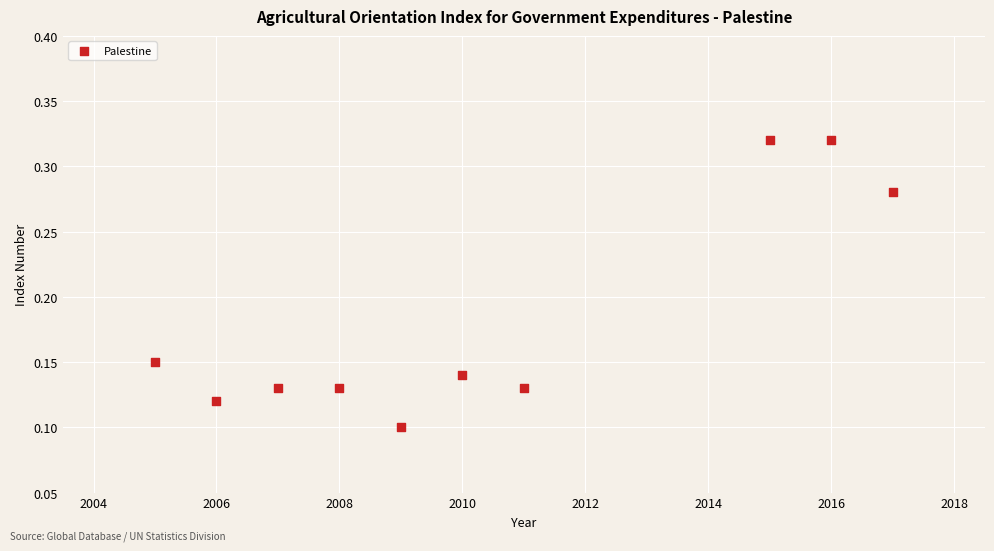

What is the average X value?

2010.4